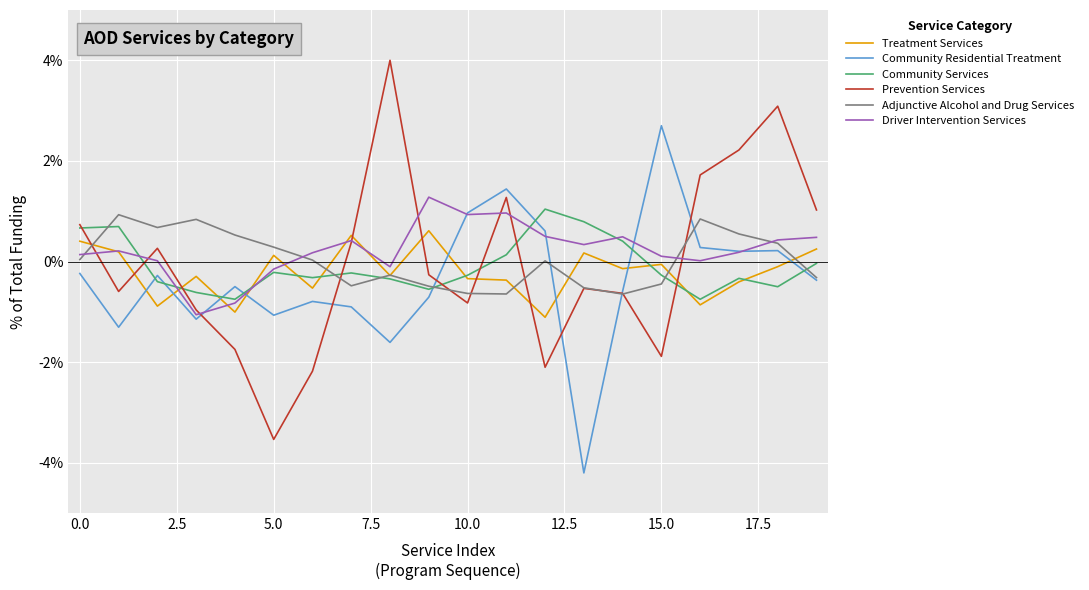

Is this an area chart (filled region under the line)?

No